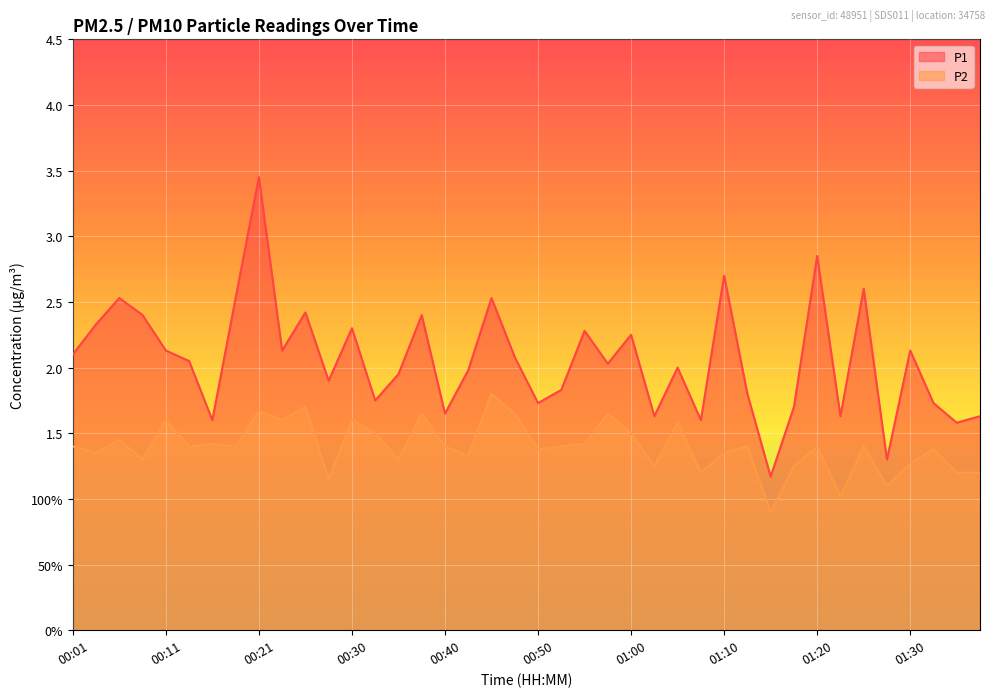

Does the chart display data point markers on the line(s)?

No